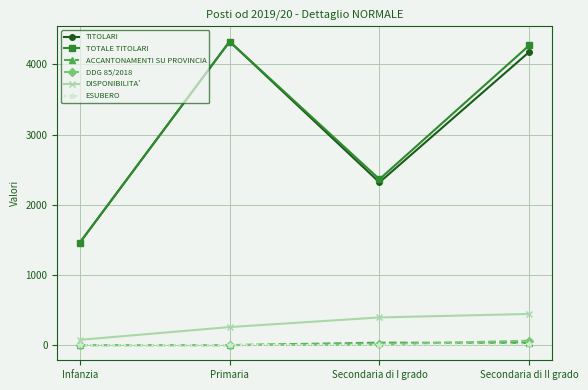

What is the difference between the second highest and minimum values in the DISPONIBILITA' series?

319